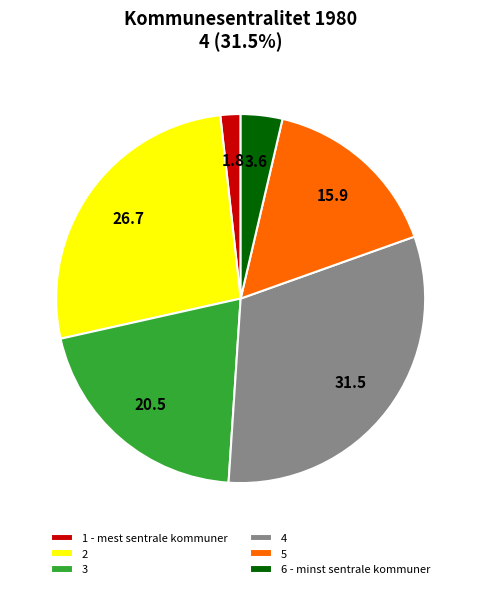

Is 2 the majority of the pie?

No